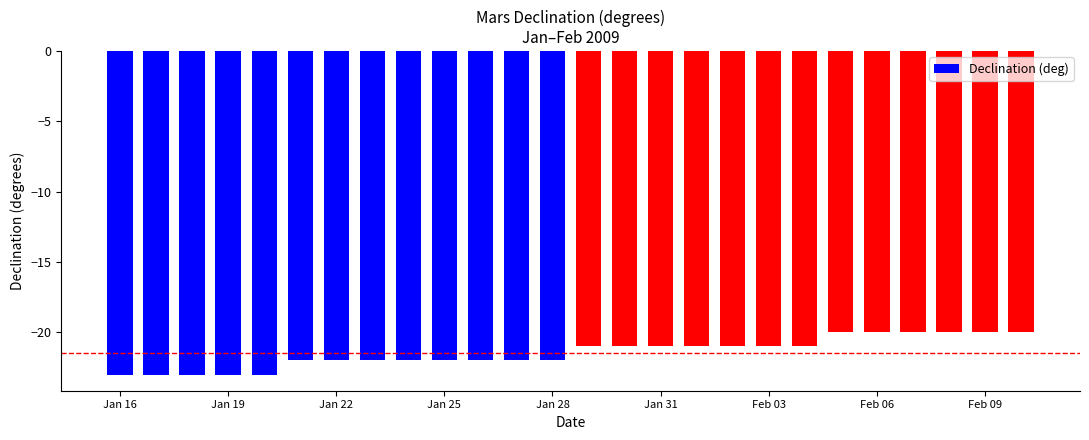

Reading left to right, extract all data points from this chart.

-23	-23	-23	-23	-23	-22	-22	-22	-22	-22	-22	-22	-22	-21	-21	-21	-21	-21	-21	-21	-20	-20	-20	-20	-20	-20